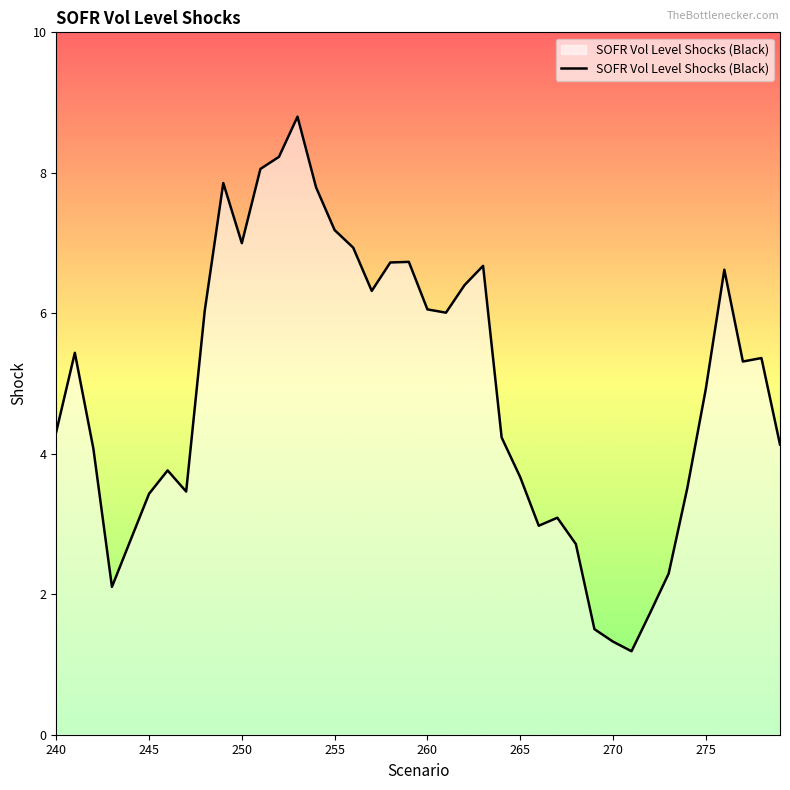

What is the minimum value shown in the chart?

1.2